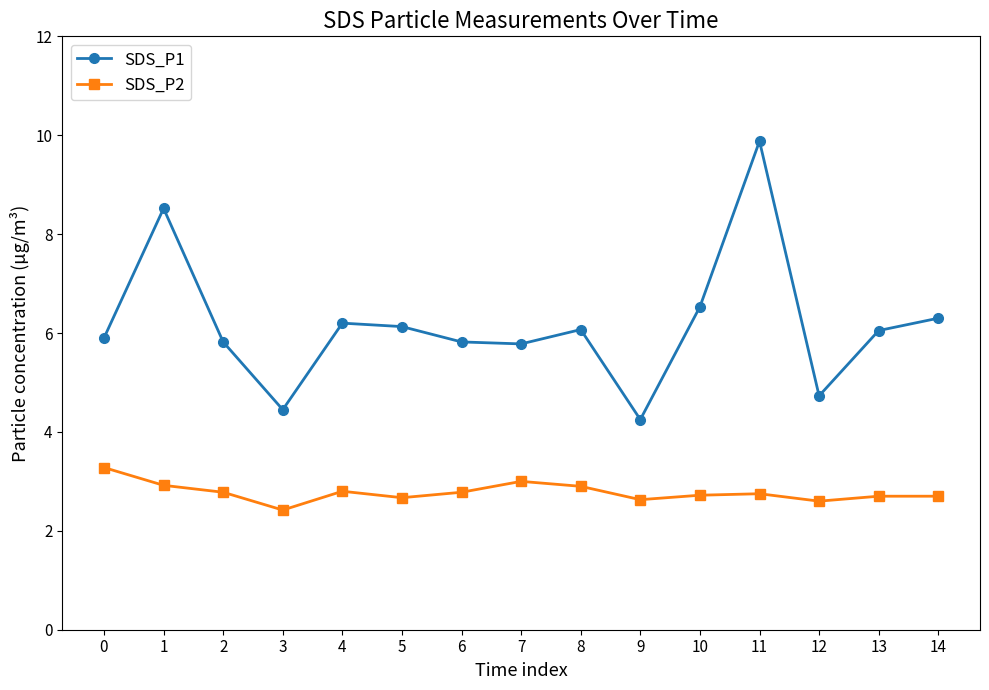

At which label is SDS_P1 closest to 7?

10